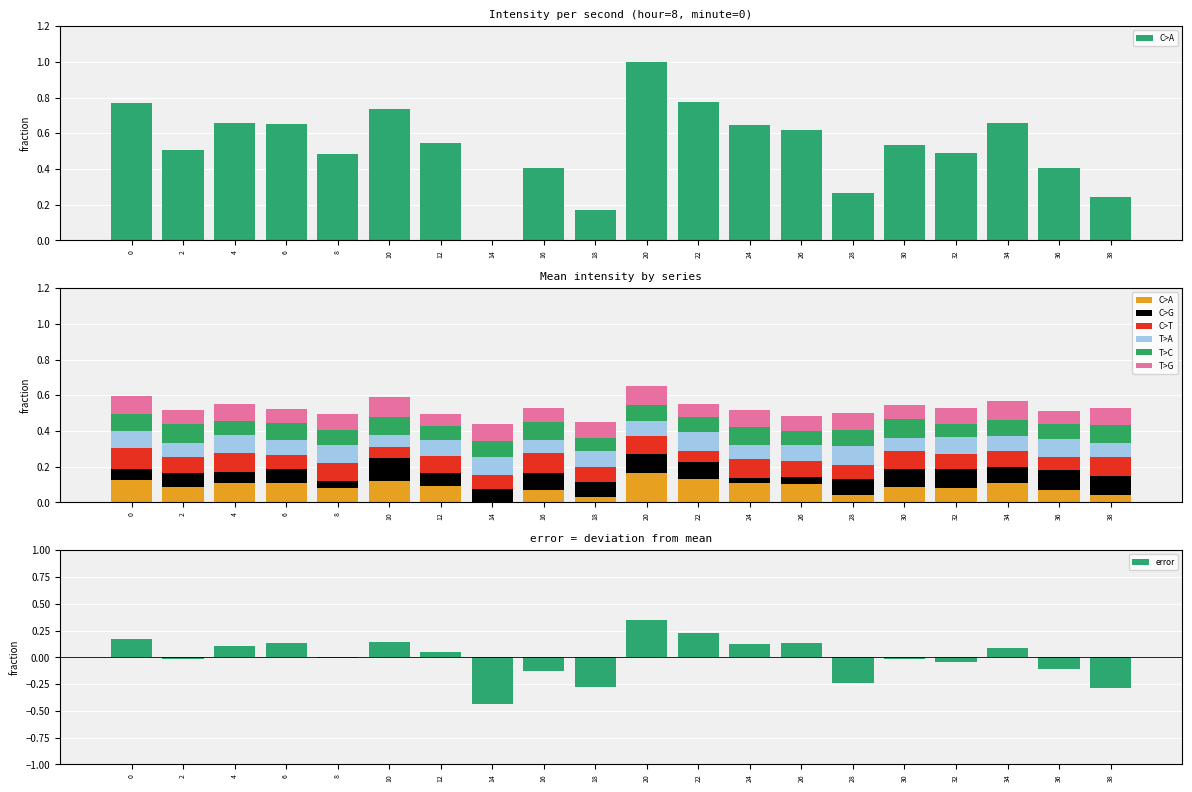

What is the total value across all series at 0?

0.6